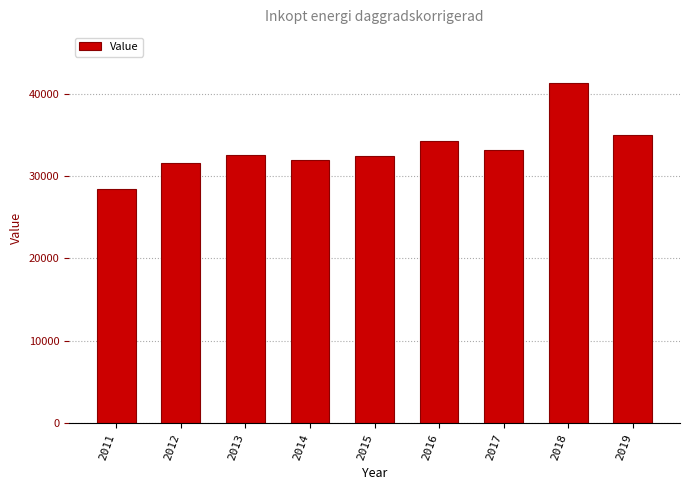

What is the value of the 5th bar from the left?

32441